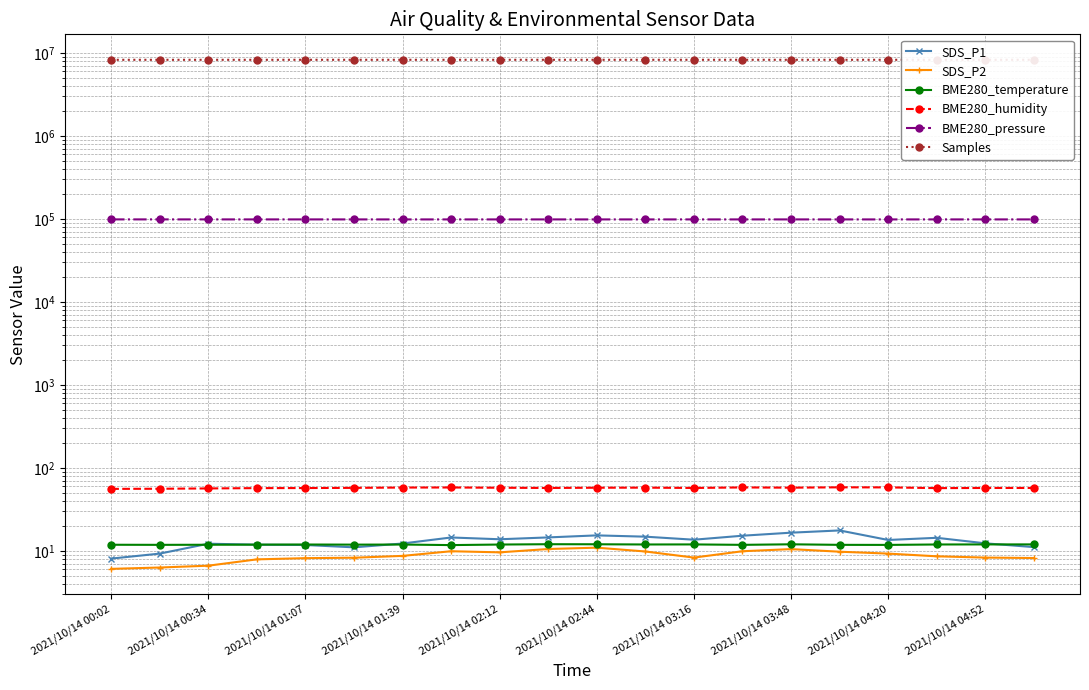

What is the maximum value for SDS_P1?

17.6